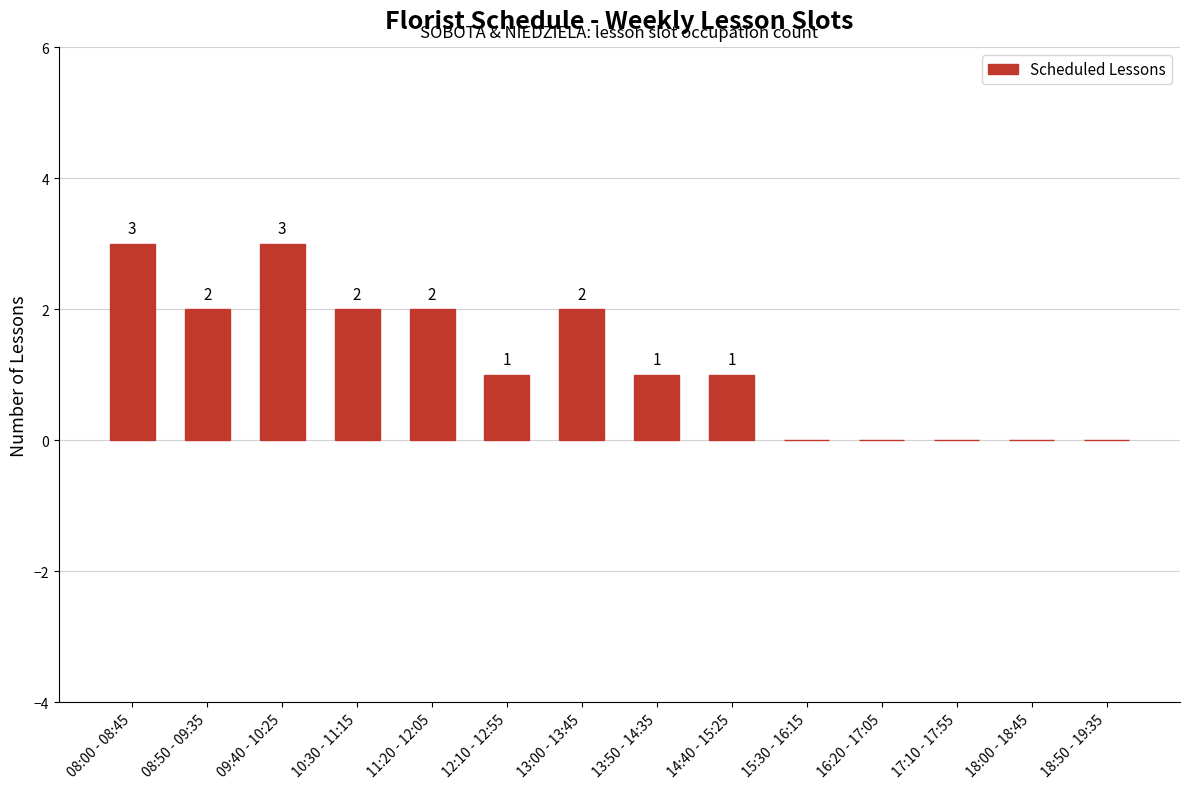

What is the maximum value shown in the chart?

3